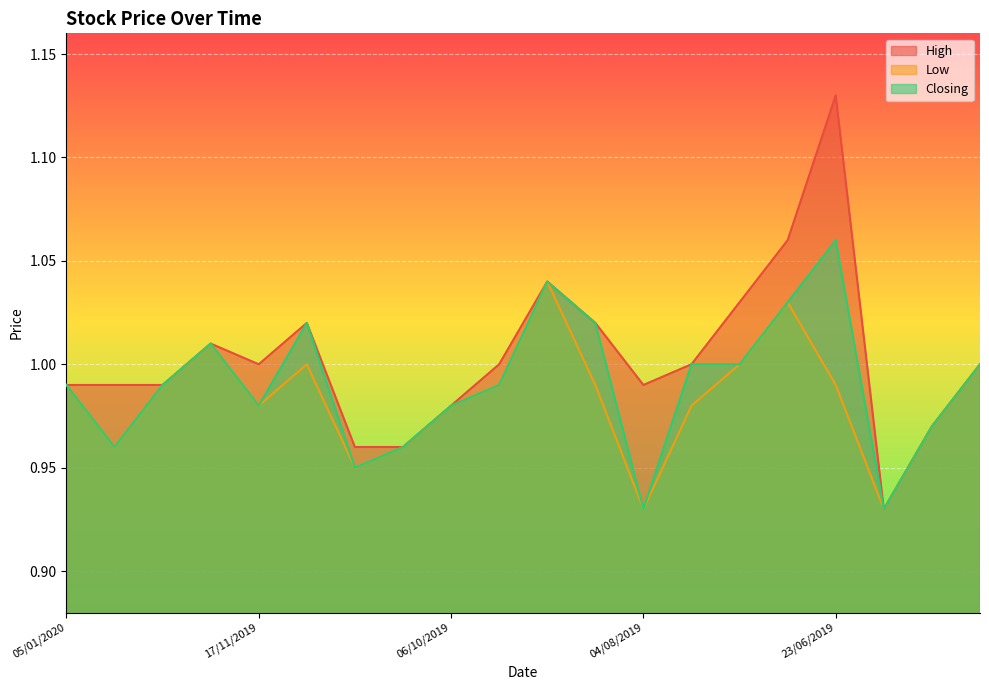

How many lines are shown in the chart?

3